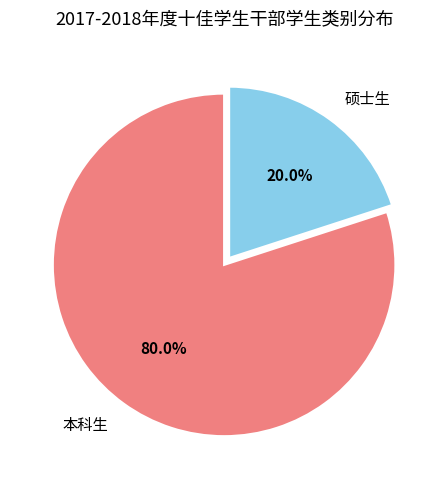

Approximately how many times larger is the value at 本科生 compared to 硕士生?

4.0